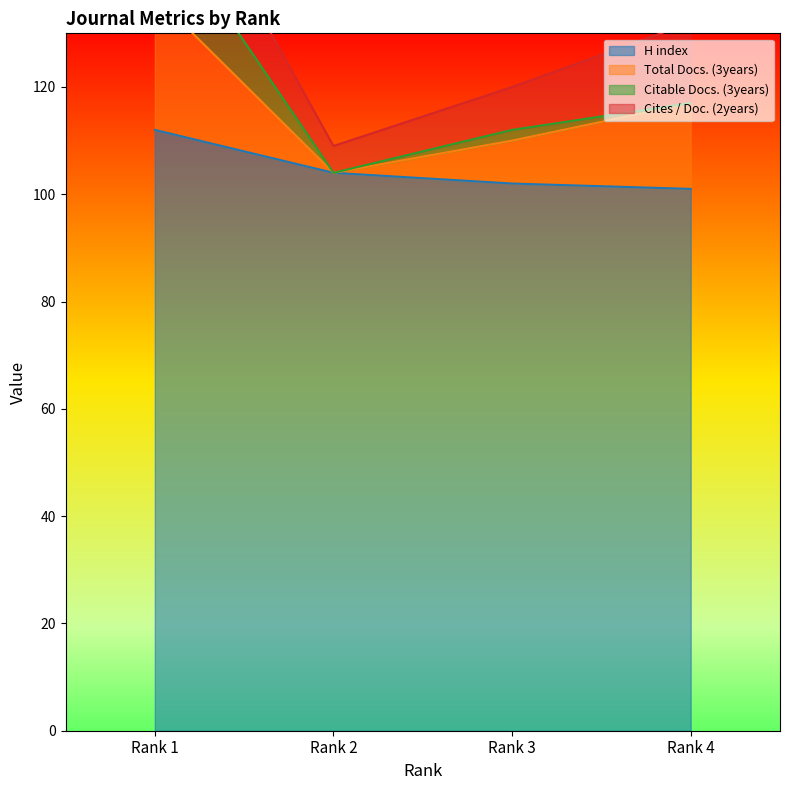

What is the spread (max minus min) of values at Rank 4?

101